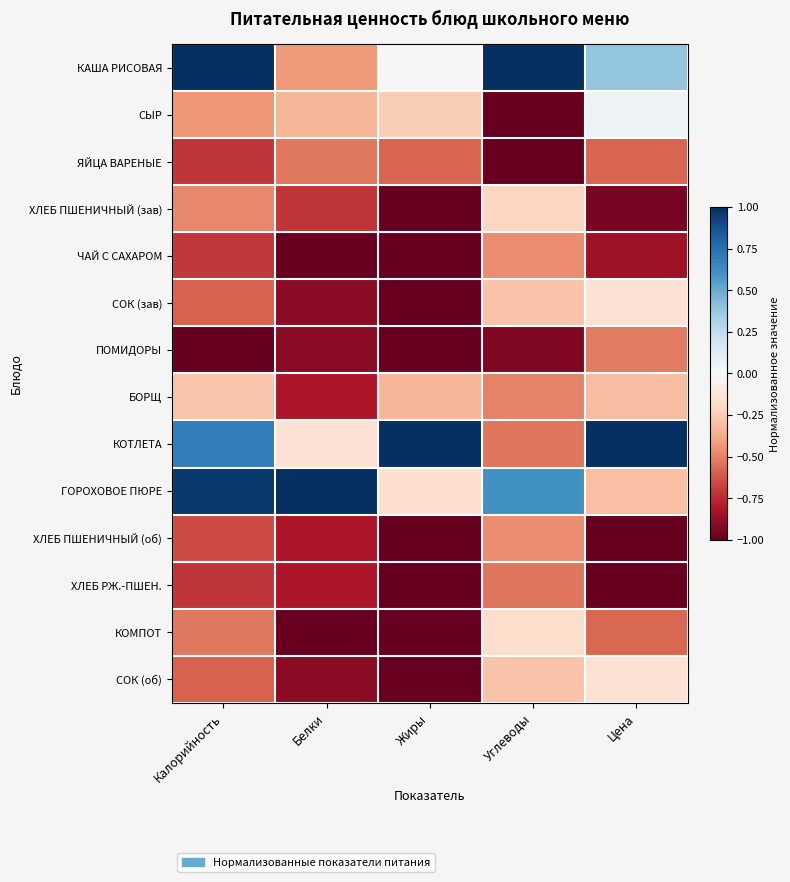

What is the difference between the highest and lowest values at Жиры?

2.0